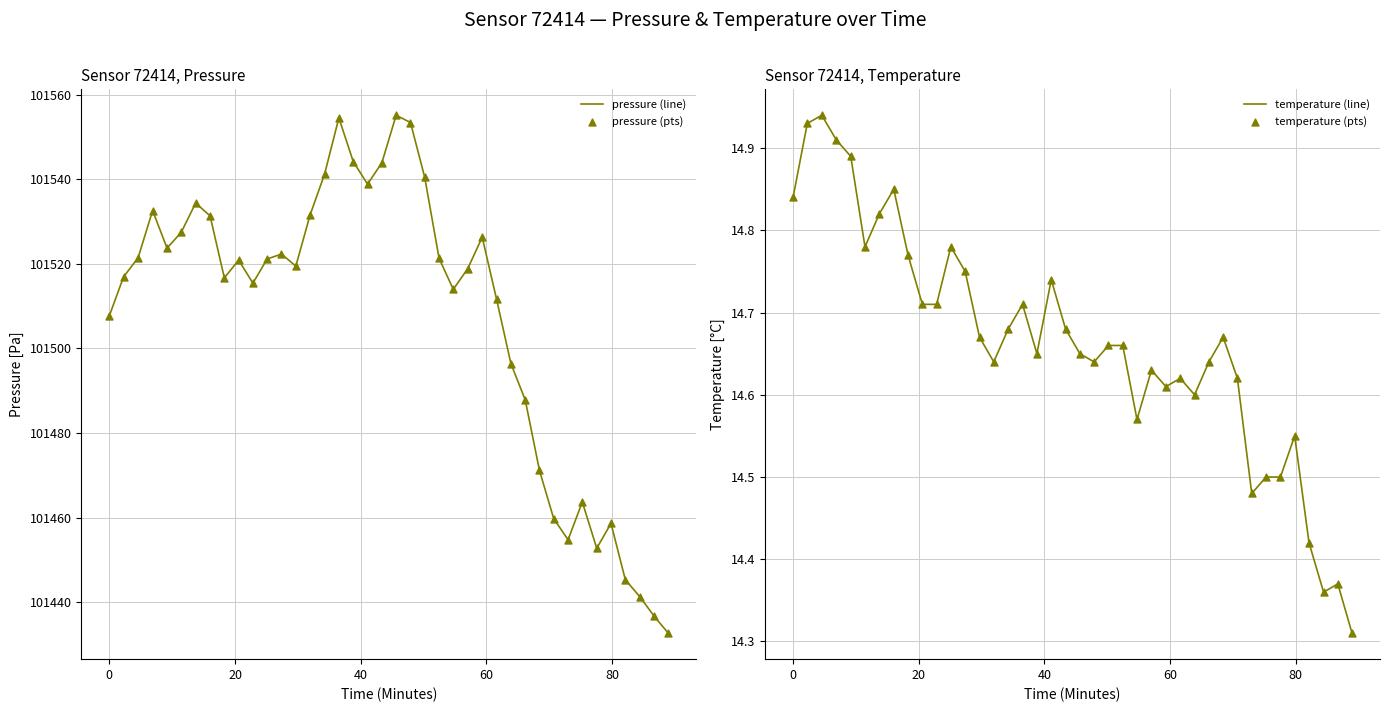

What are all the series names shown in the legend?

pressure (line), pressure (pts), temperature (line), temperature (pts)